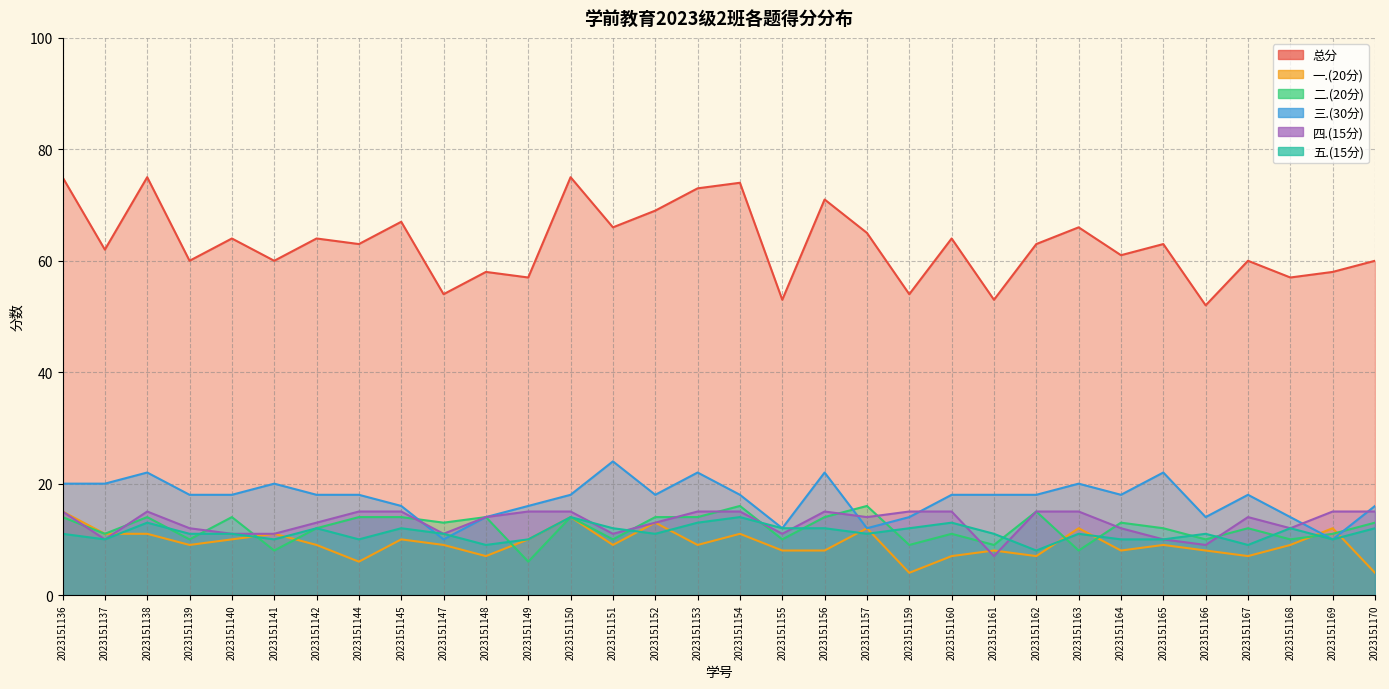

Between 2023151136 and 2023151156, which series saw the biggest shift?

一.(20分)